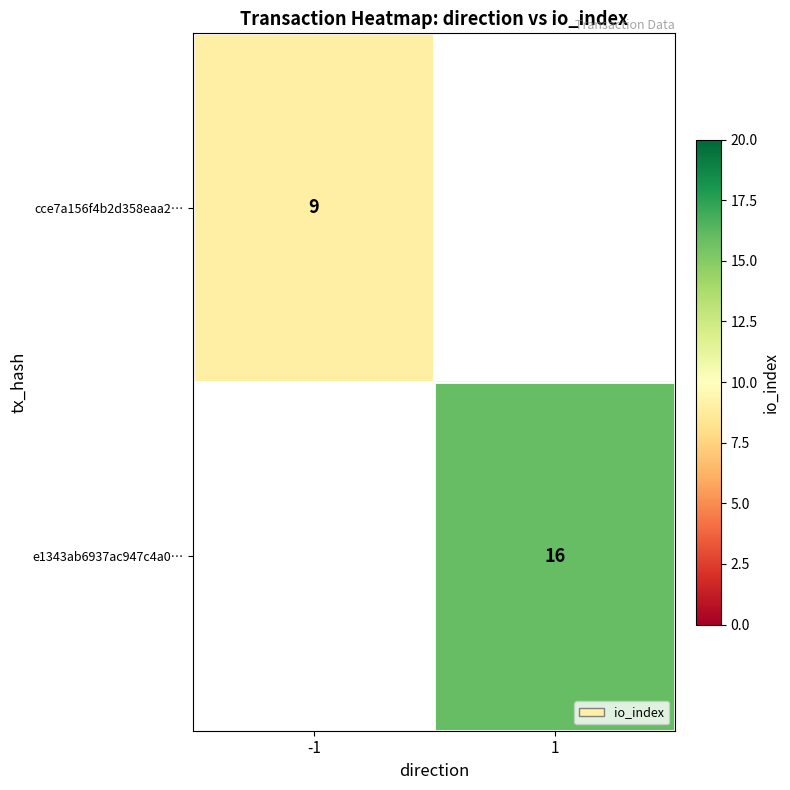

The e1343ab6937ac947c4a0… series shows 16 at 1. True or false?

True